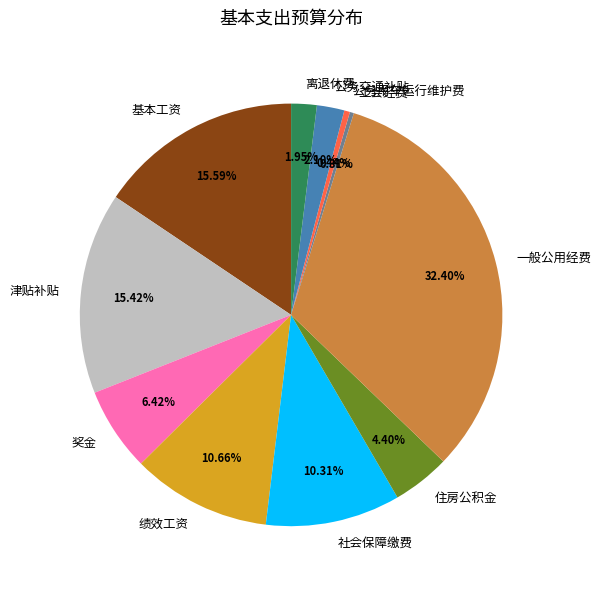

Which category has the biggest portion of the pie?

一般公用经费